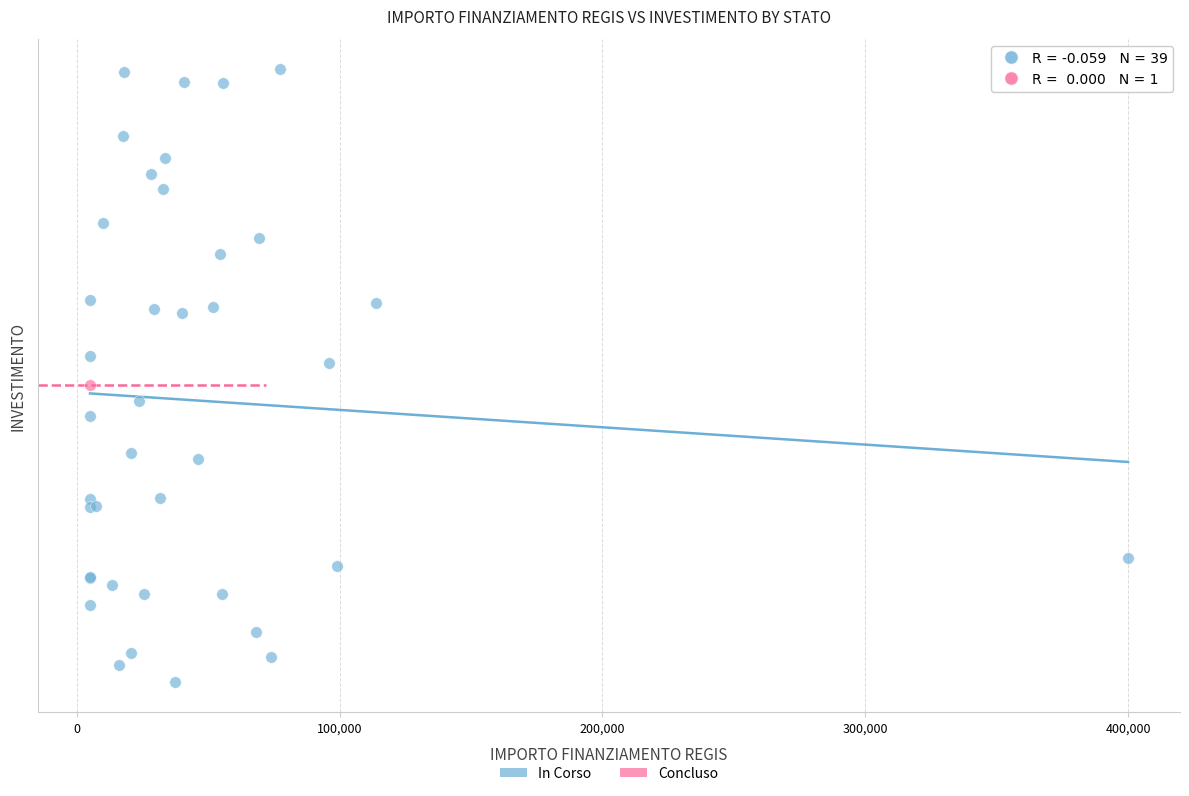

What are all the series names shown in the legend?

In Corso, Concluso